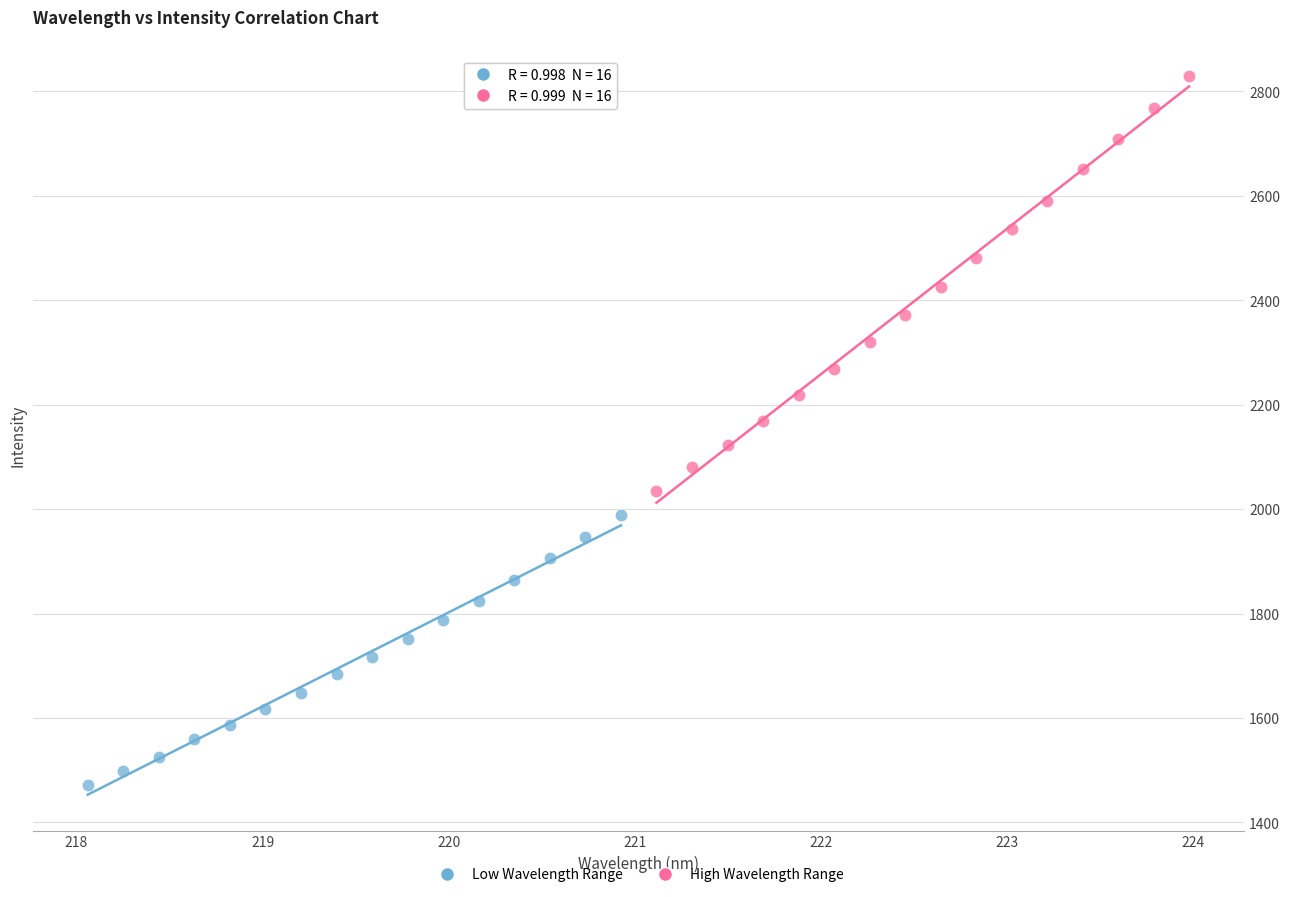

Which series reaches the minimum Y coordinate?

Low Wavelength Range